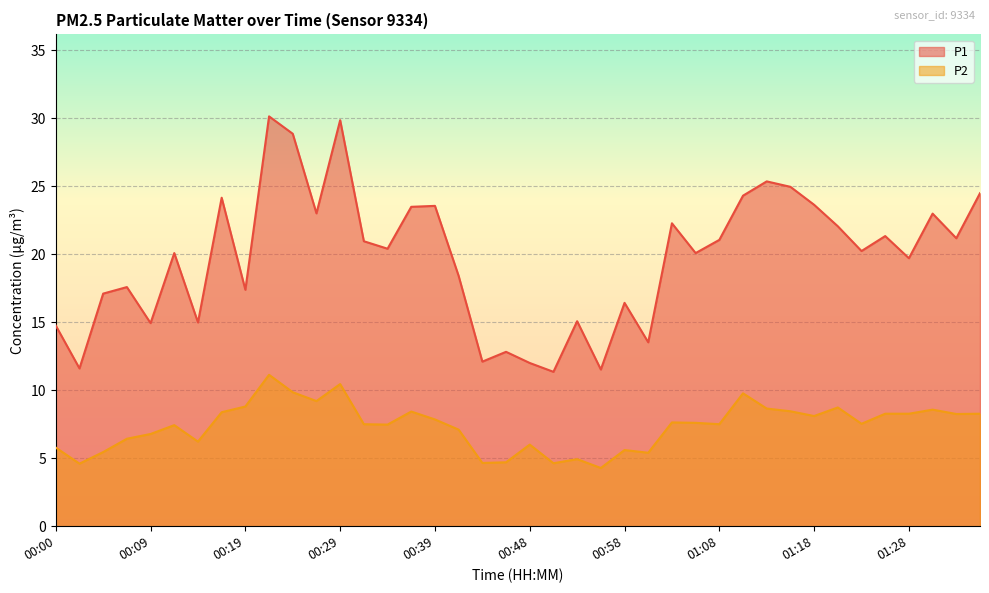

At which label is P2 closest to 7?

00:41